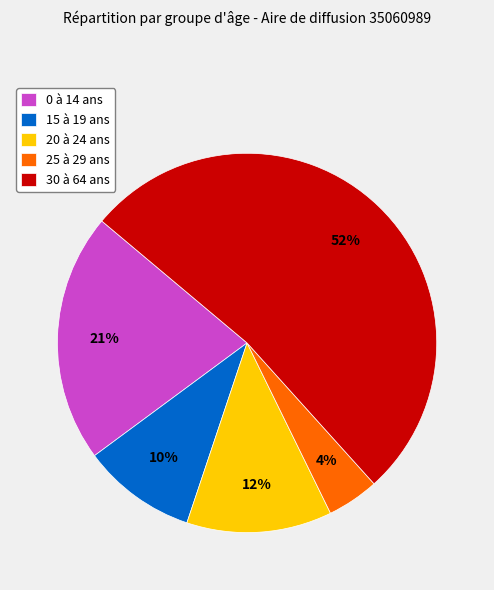

Which category has the smallest portion of the pie?

25 à 29 ans